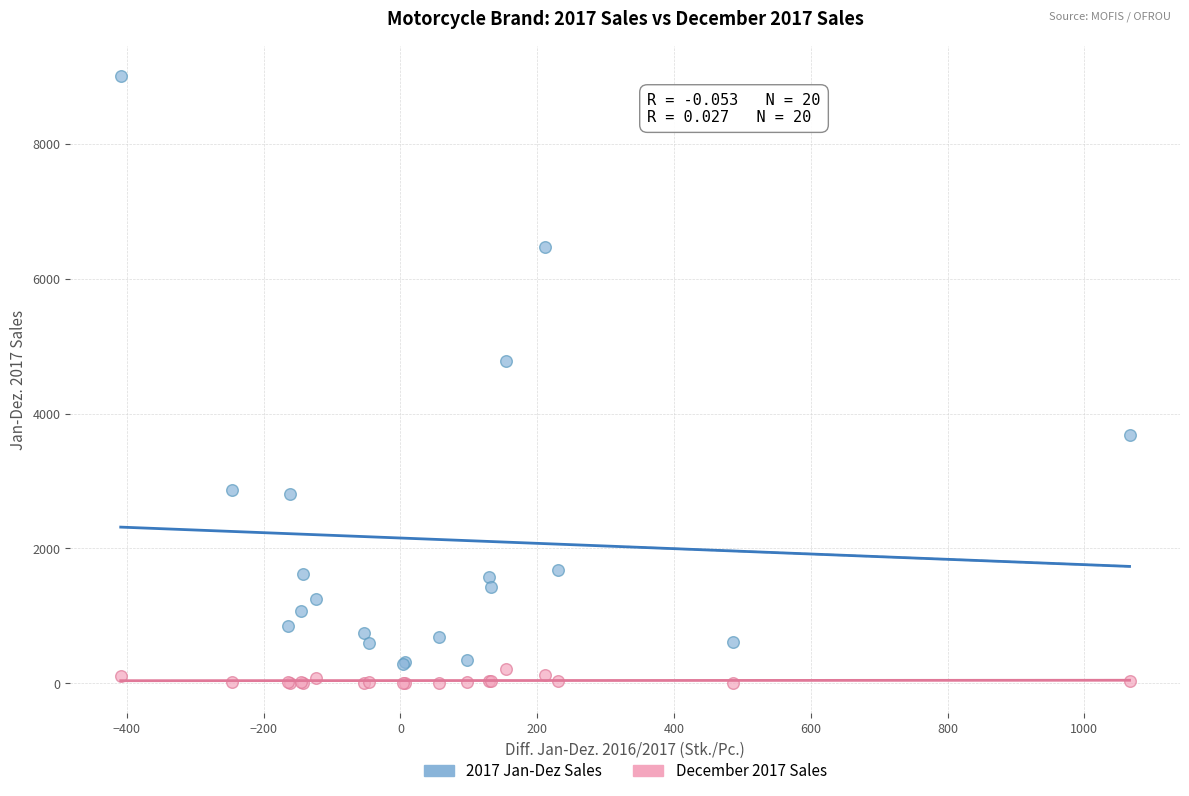

Across all series, what Y value is closest to 4505?

4774